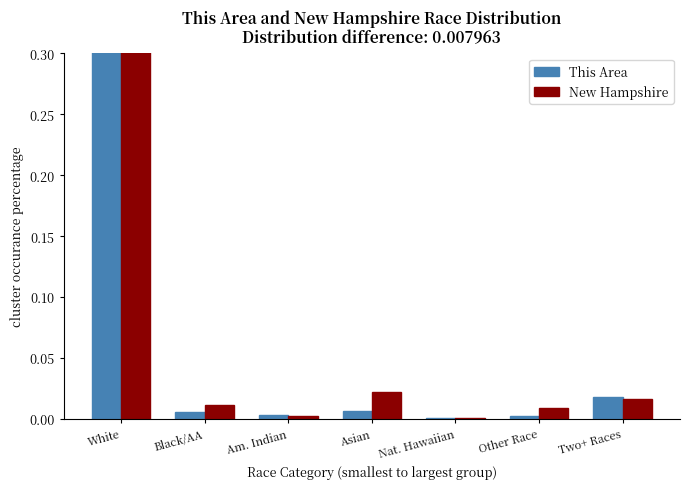

List the series in order of their peak value, lowest first.

New Hampshire, This Area